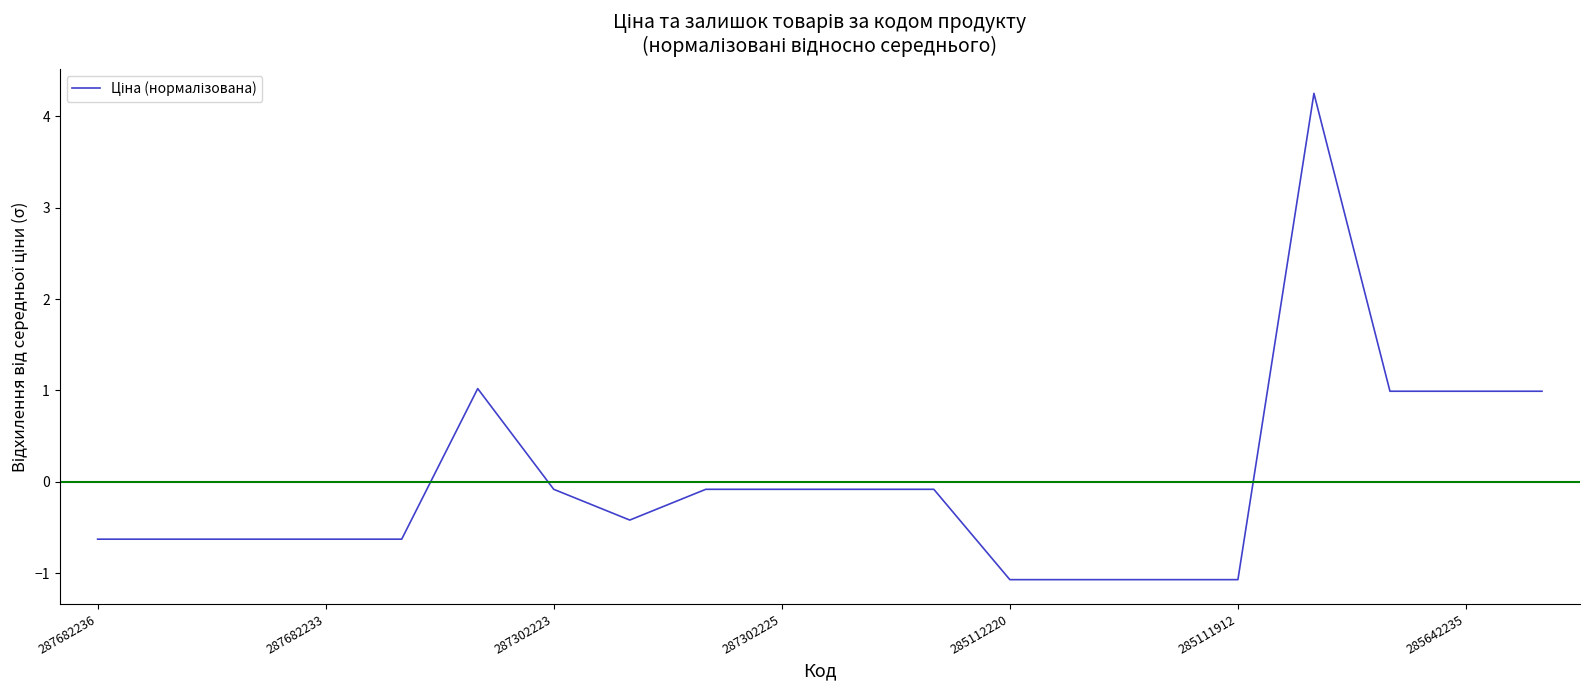

Reading left to right, what are all the values shown in this chart?

-0.6	-0.6	-0.6	-0.6	-0.6	1.0	-0.1	-0.4	-0.1	-0.1	-0.1	-0.1	-1.1	-1.1	-1.1	-1.1	4.2	1.0	1.0	1.0